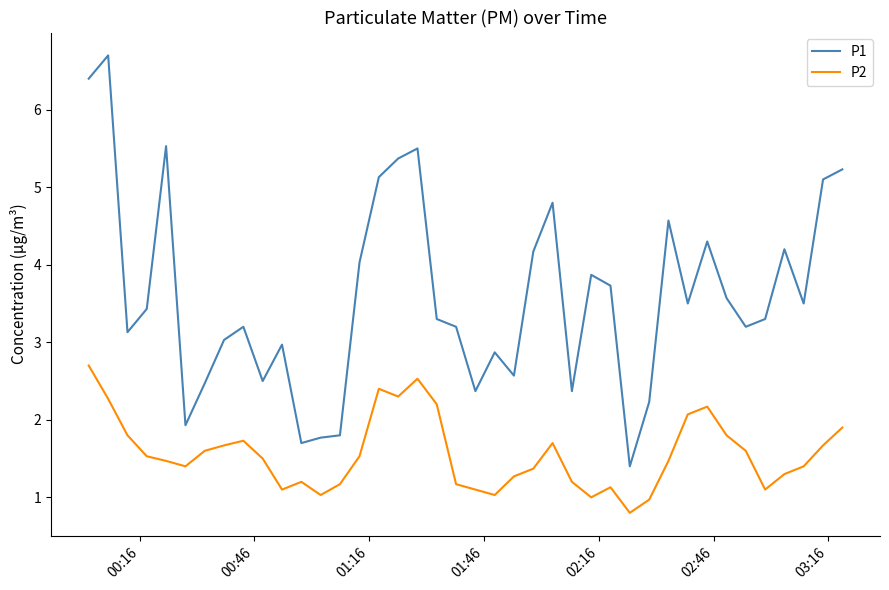

What is the highest value of the P1 series?

6.7